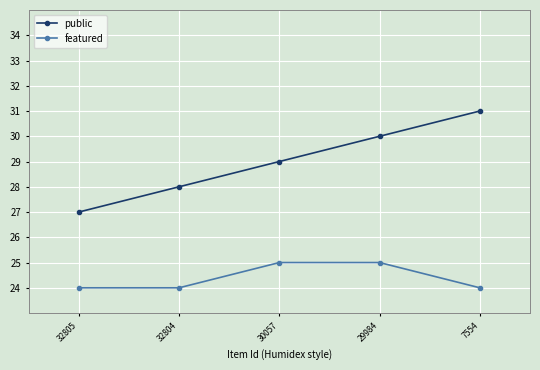

Rank the series by their maximum value, from lowest to highest.

featured, public